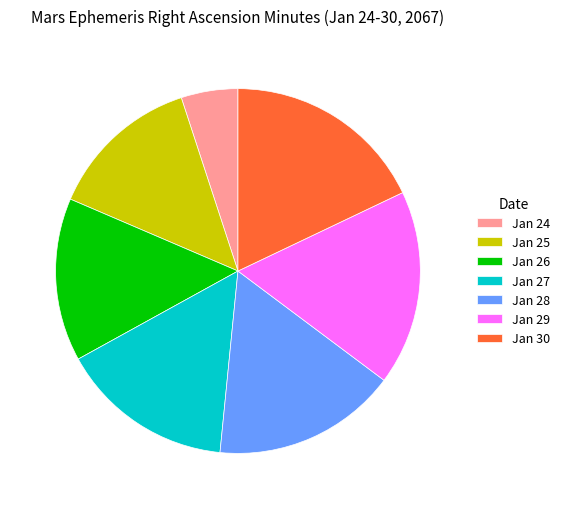

How many segments does this pie chart have?

7